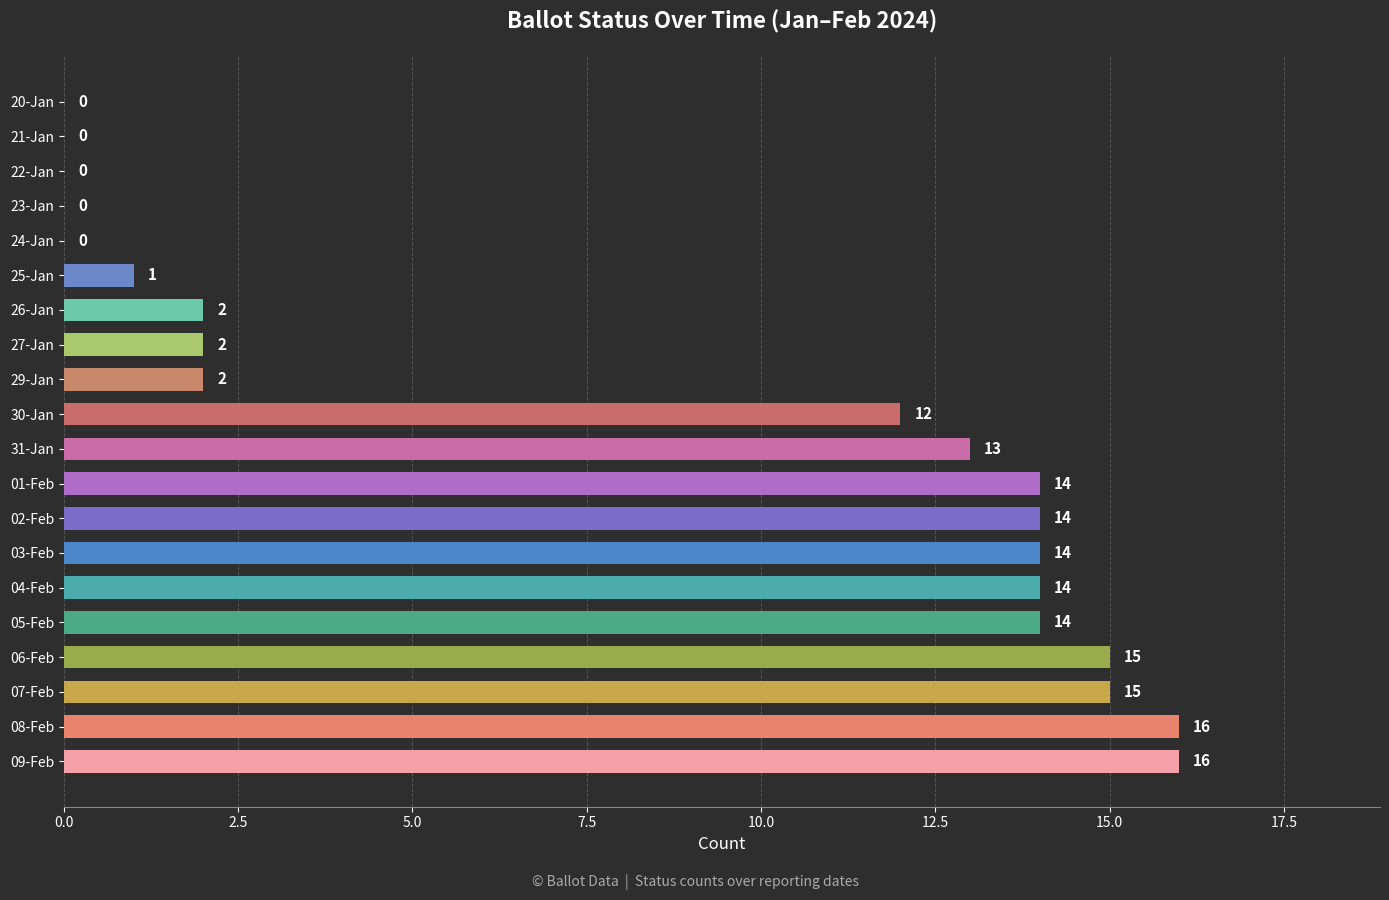

Is it true that the value at 23-Jan is 5?

False